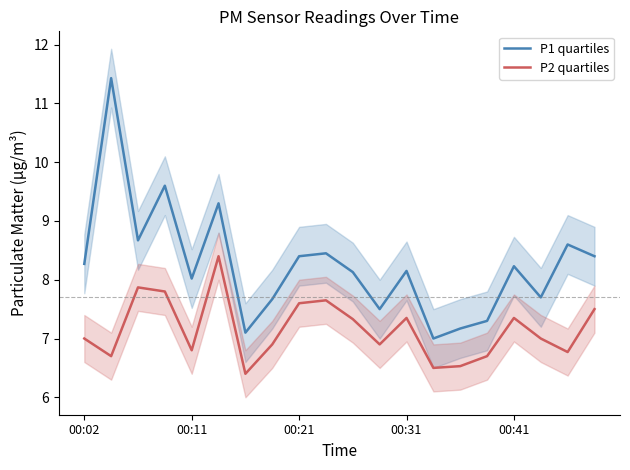

What is the value of the P2 quartiles point at the 16th from the left?

6.7